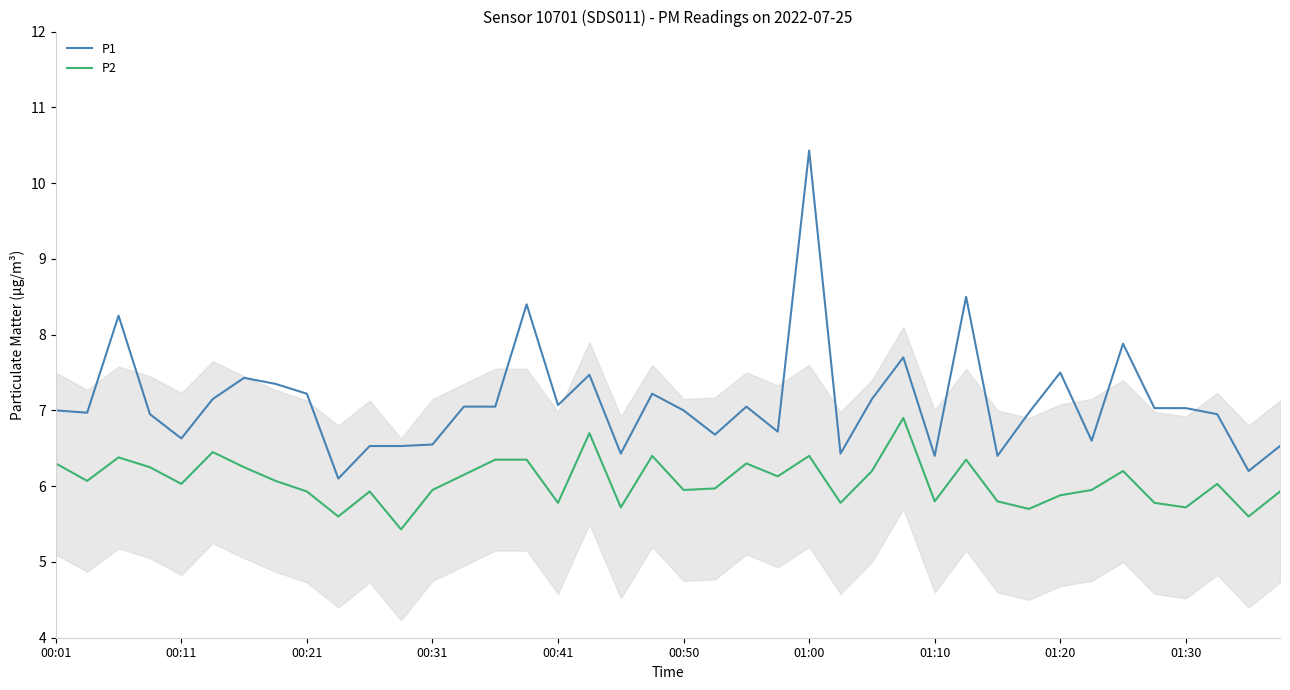

Rank the series by their average value, from lowest to highest.

P2, P1